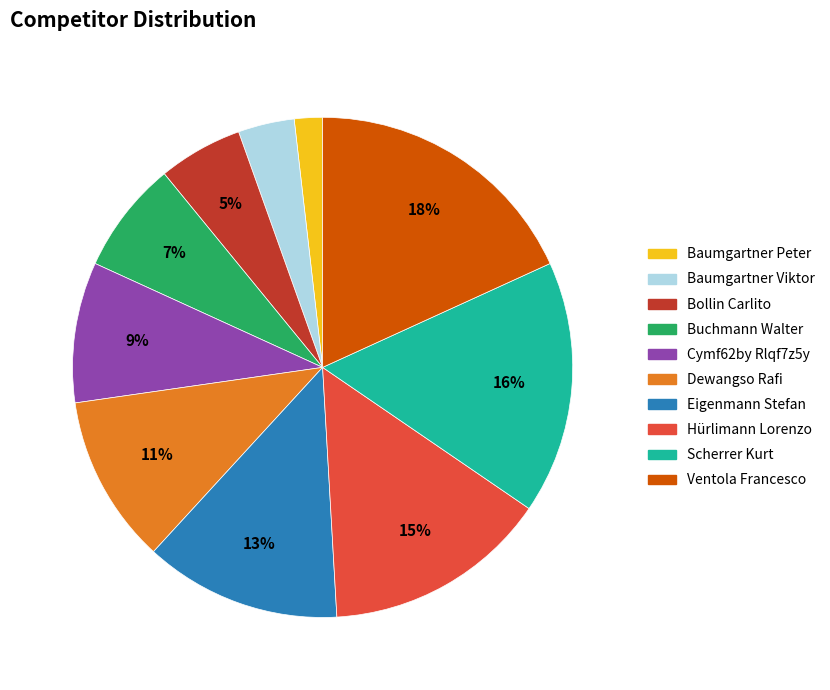

What percentage is the Cymf62by Rlqf7z5y slice, to the nearest percent?

9%